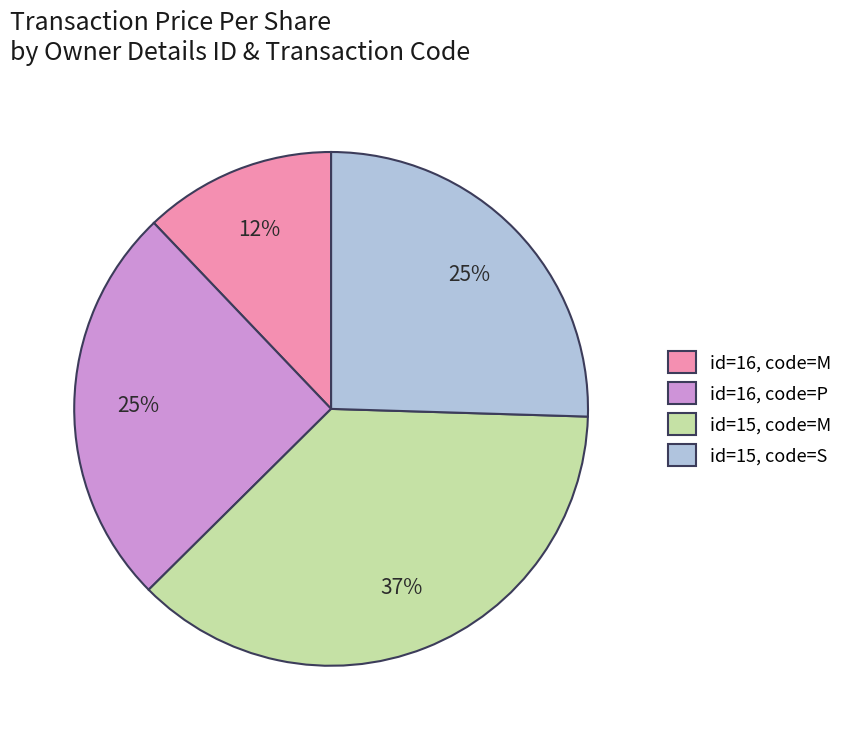

To the nearest percent, what percentage of the pie is id=15, code=M?

37%